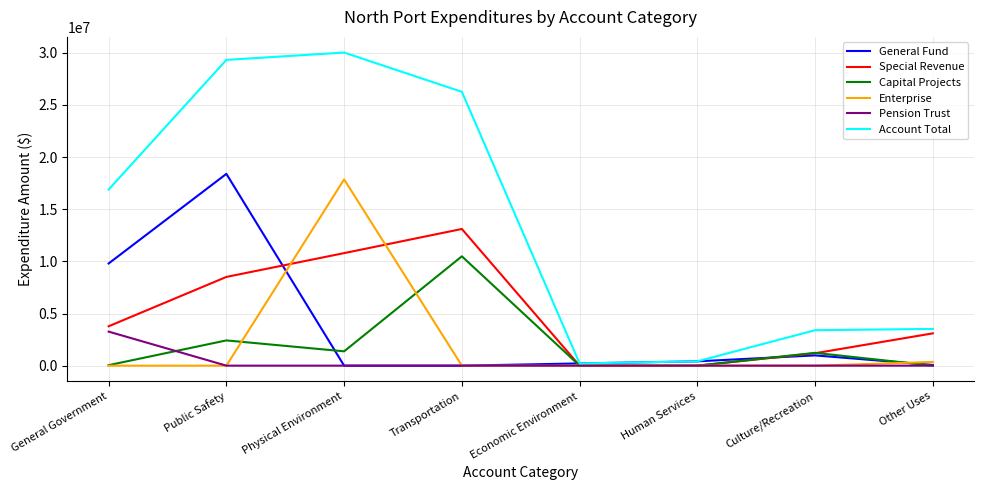

Which series has the largest total across all categories?

Account Total